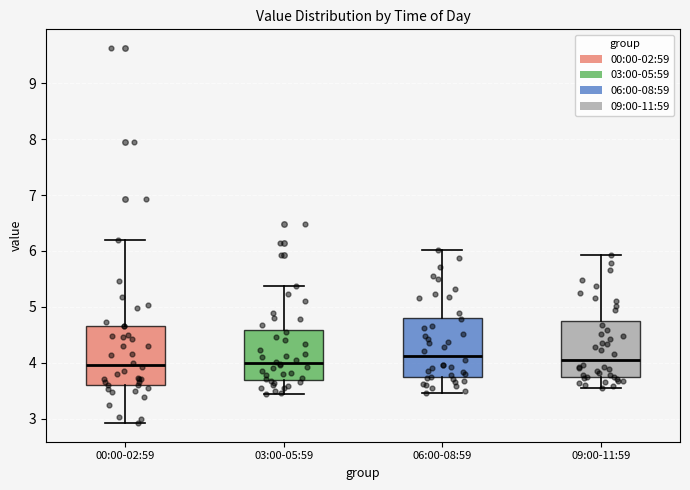

Reading left to right, read every box against the y-axis: the position of its median line, the range the box covers, and the ends of its whiskers. The values are not printed on the chart, so give them approximately, as read against the axis.

00:00-02:59: median 4.0, box 3.6 to 4.7, whiskers 2.9 to 6.2
03:00-05:59: median 4.0, box 3.7 to 4.6, whiskers 3.4 to 5.4
06:00-08:59: median 4.1, box 3.7 to 4.8, whiskers 3.5 to 6.0
09:00-11:59: median 4.1, box 3.8 to 4.7, whiskers 3.6 to 5.9